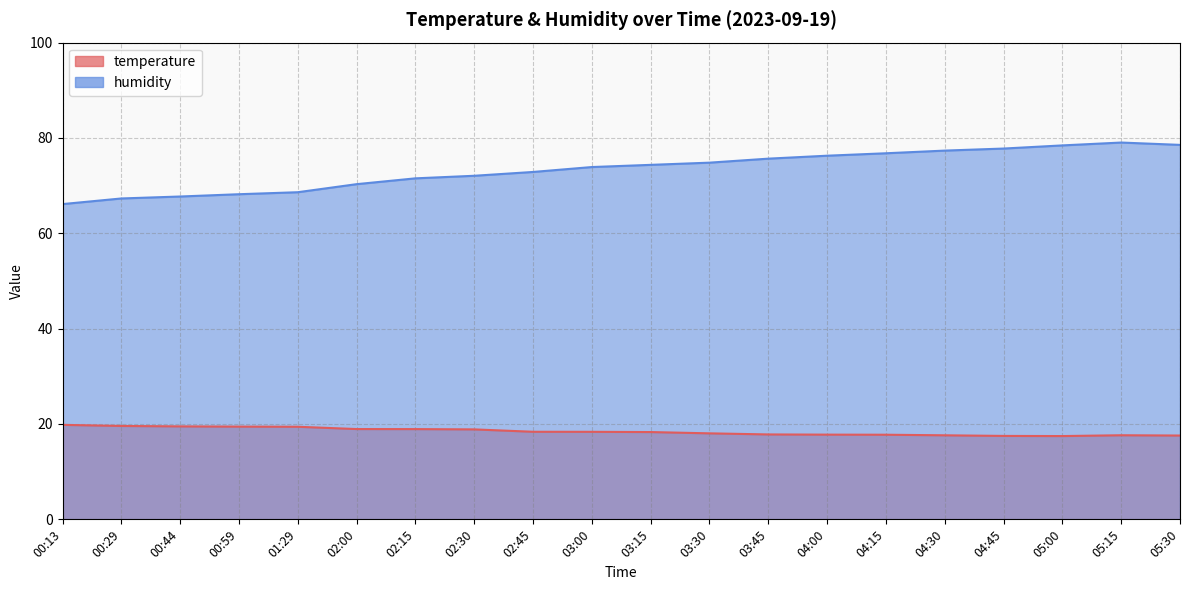

Between 03:45 and 05:30, which series saw the biggest shift?

humidity